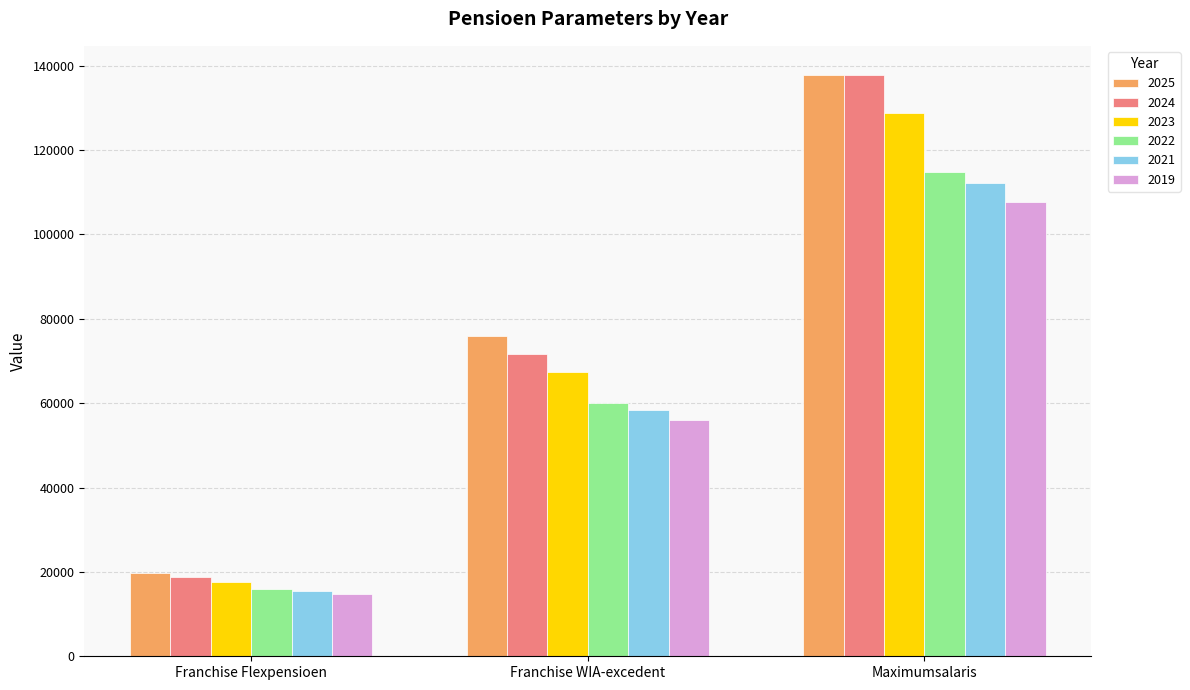

How many bars are there in total?

18